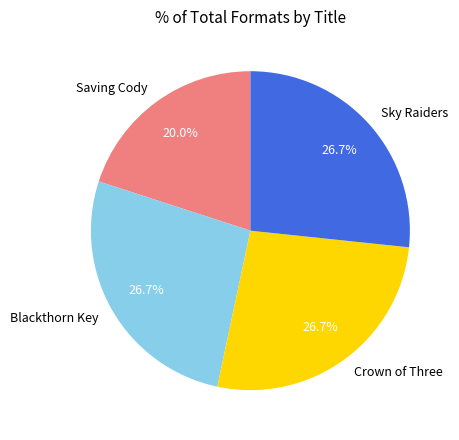

What is the smallest slice in the pie chart?

Saving Cody